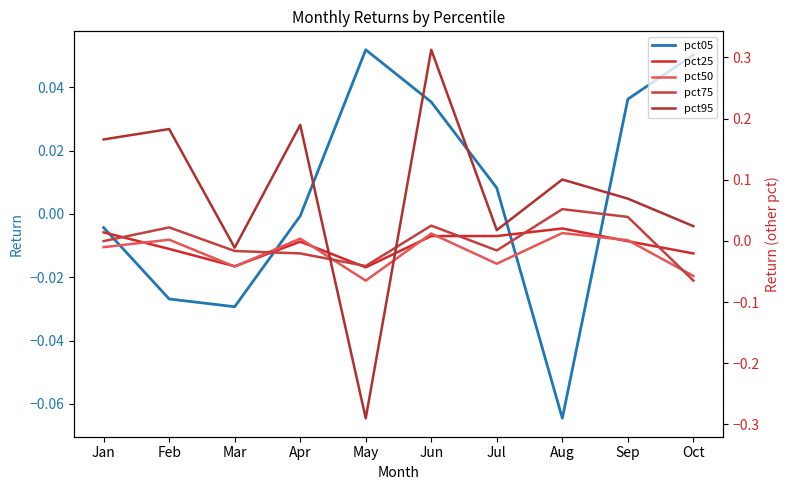

What is the minimum value shown in the chart?

-0.3